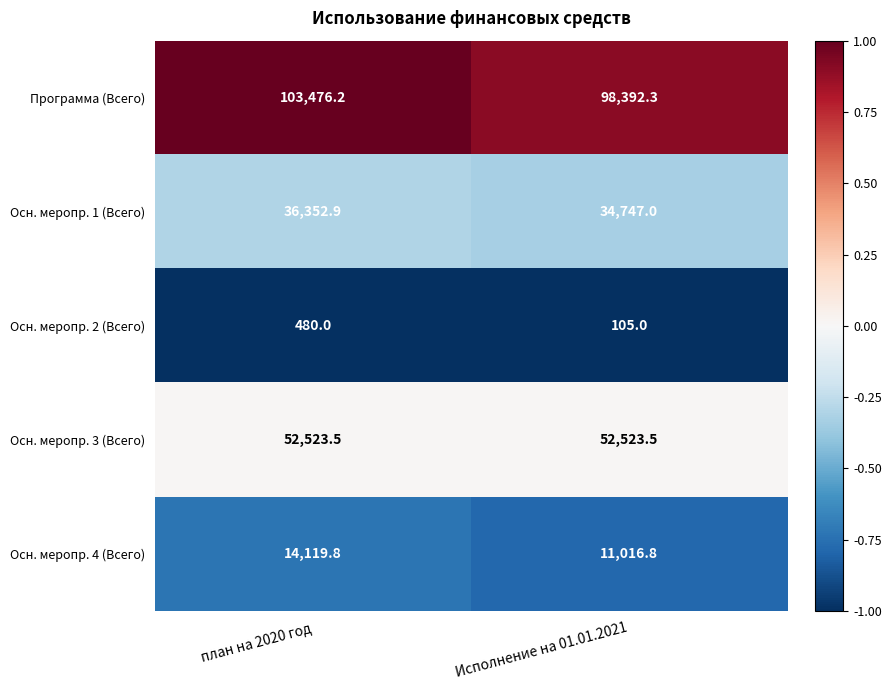

The Осн. меропр. 3 (Всего) series shows 52523.5 at план на 2020 год. True or false?

True